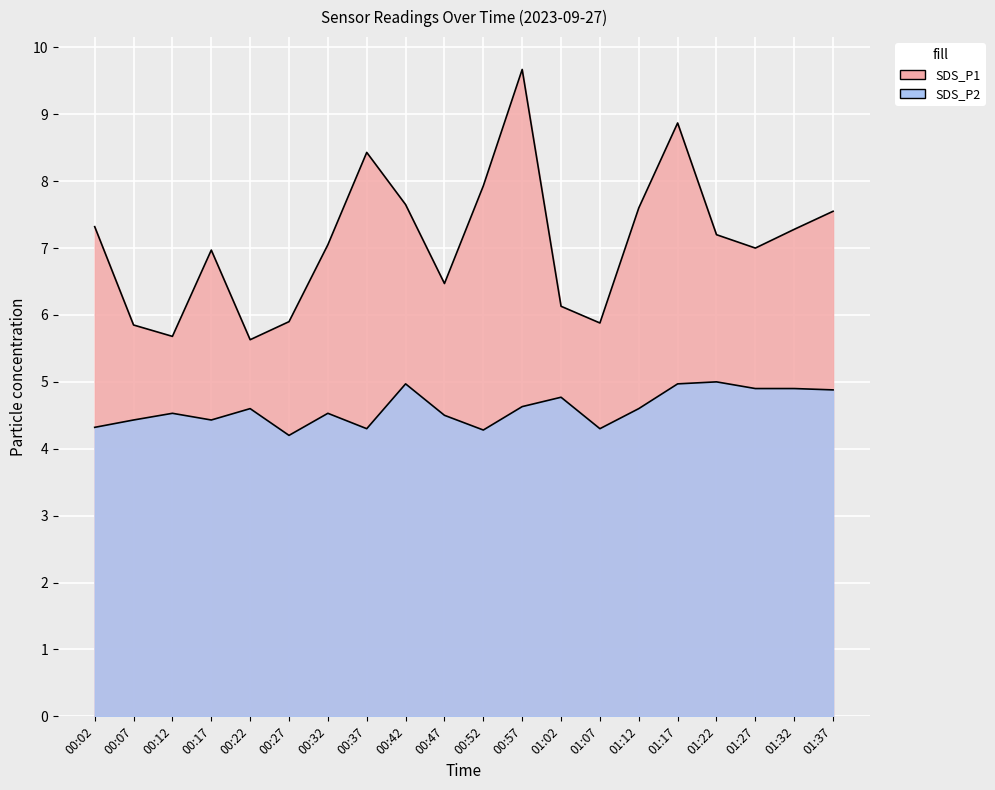

How many data points does each series have?

20